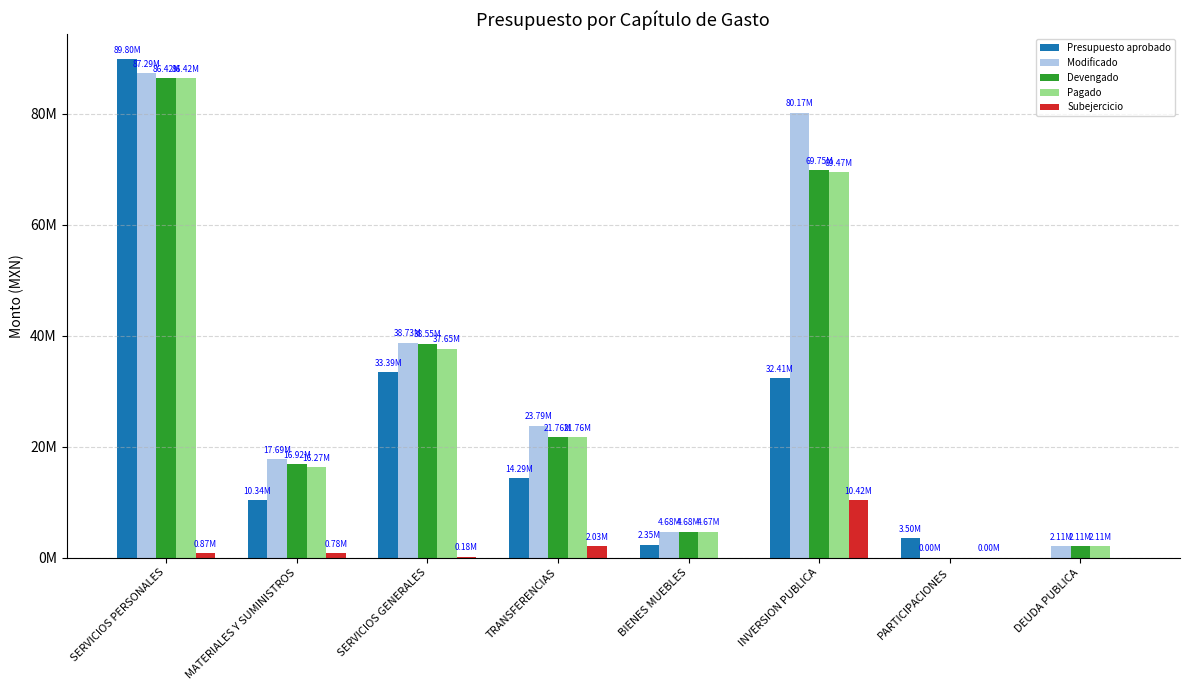

What position from the left is PARTICIPACIONES?

7